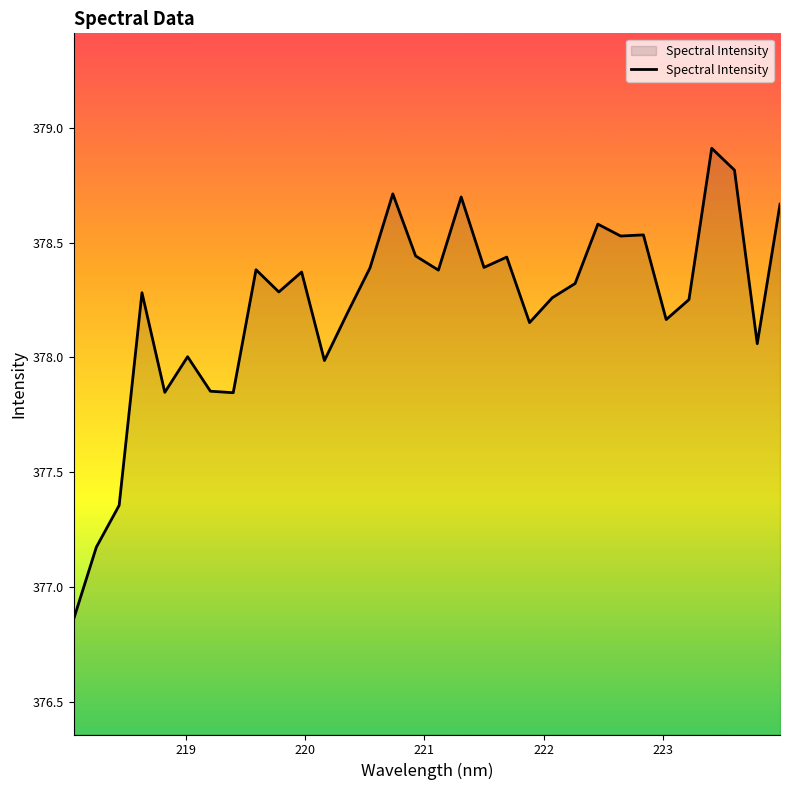

What is the maximum value shown in the chart?

378.9